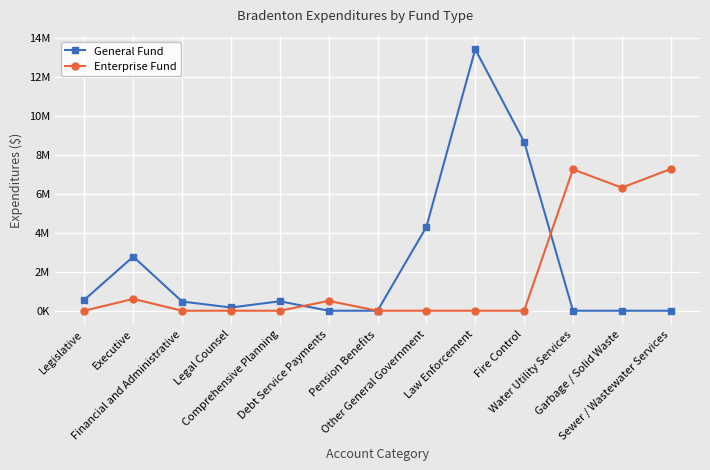

Reading left to right, transcribe all the data shown in this chart.

General Fund: 559708	2773070	470486	165595	483928	0	0	4296222	13400879	8664990	0	0	0
Enterprise Fund: 0	606564	0	0	0	503861	0	0	0	0	7244336	6308315	7263286